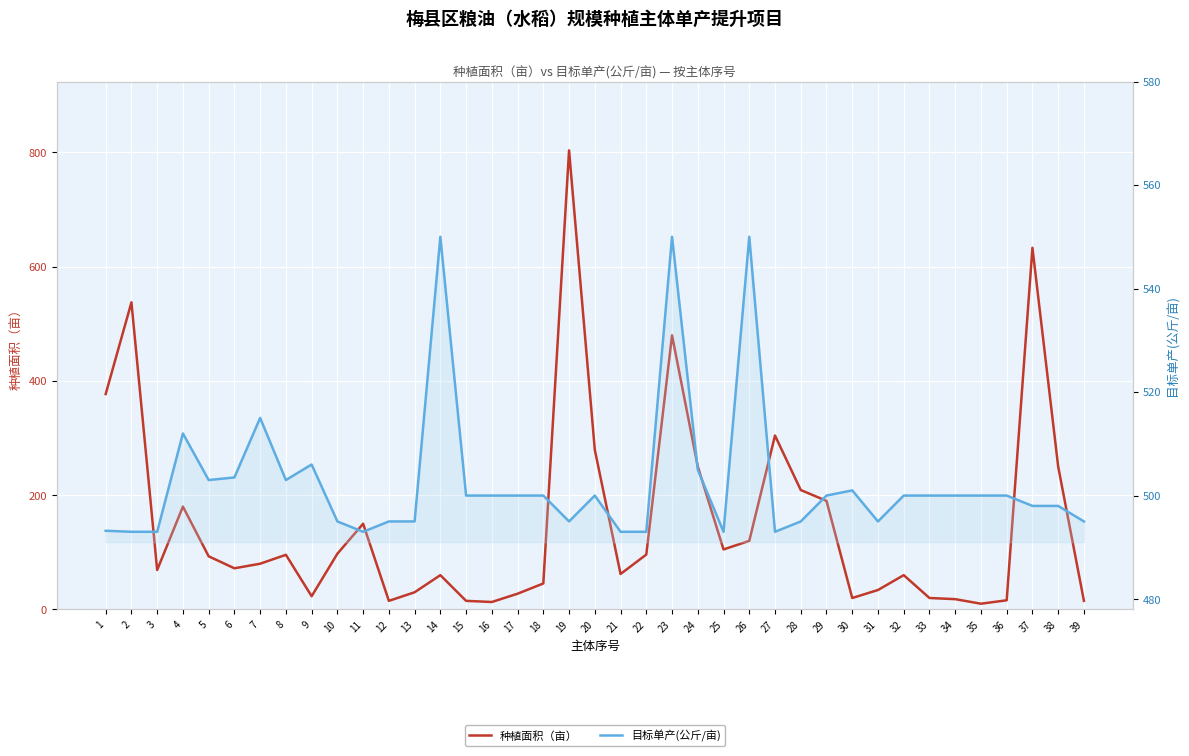

The 种植面积（亩） series shows 208.1 at 11. True or false?

False